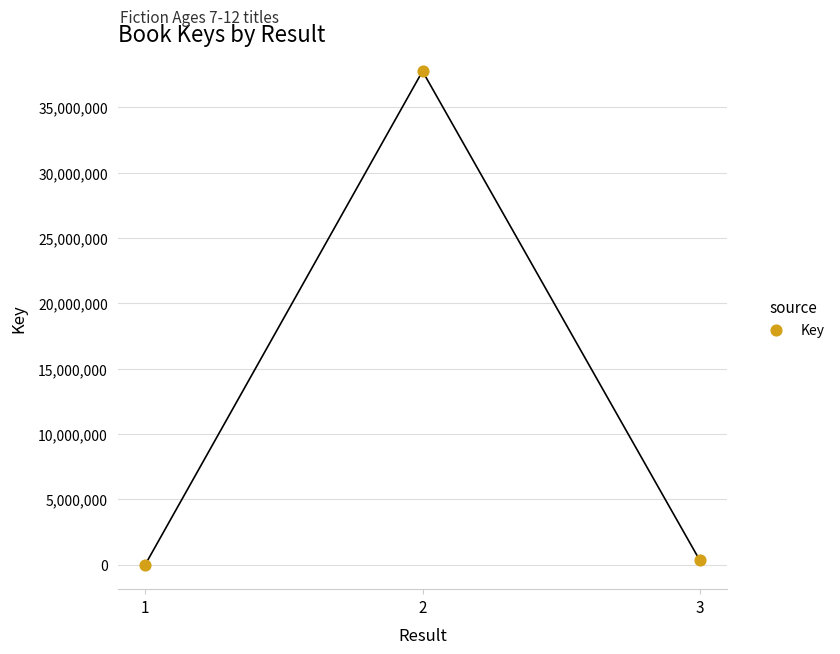

What is the range of Y values (max minus min)?

37756192